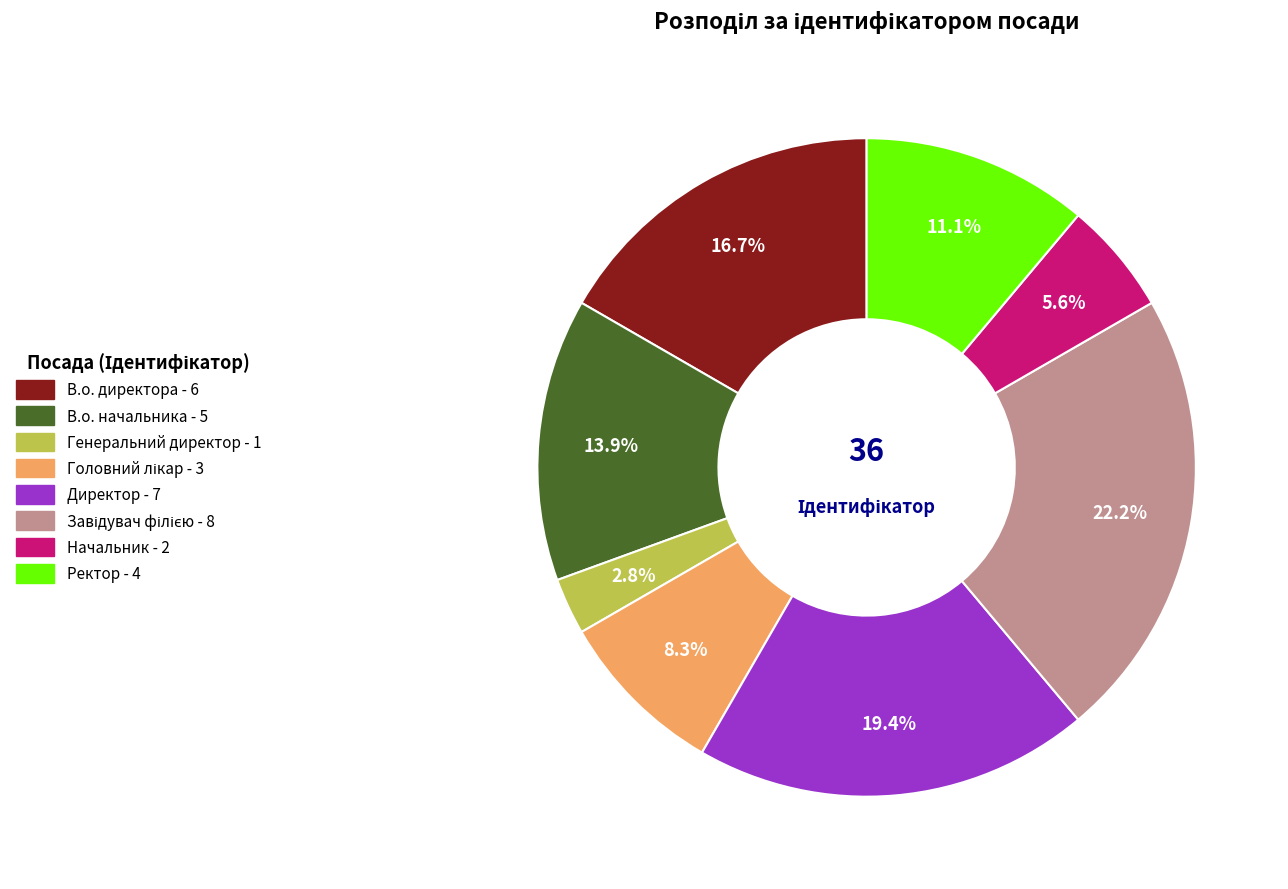

To the nearest percent, what is the average slice percentage?

12%